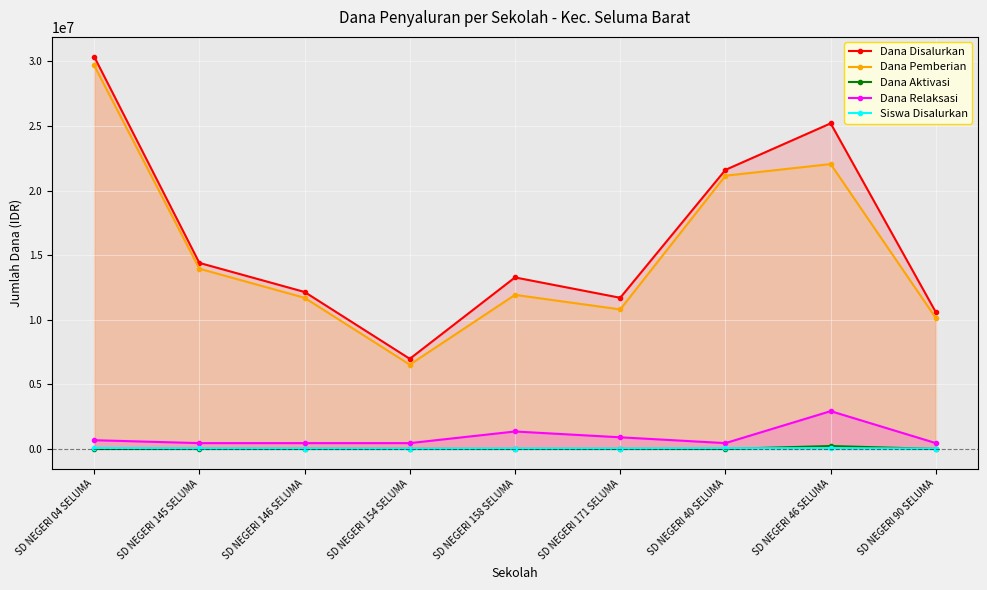

The Dana Aktivasi series shows 0 at SD NEGERI 171 SELUMA. True or false?

True